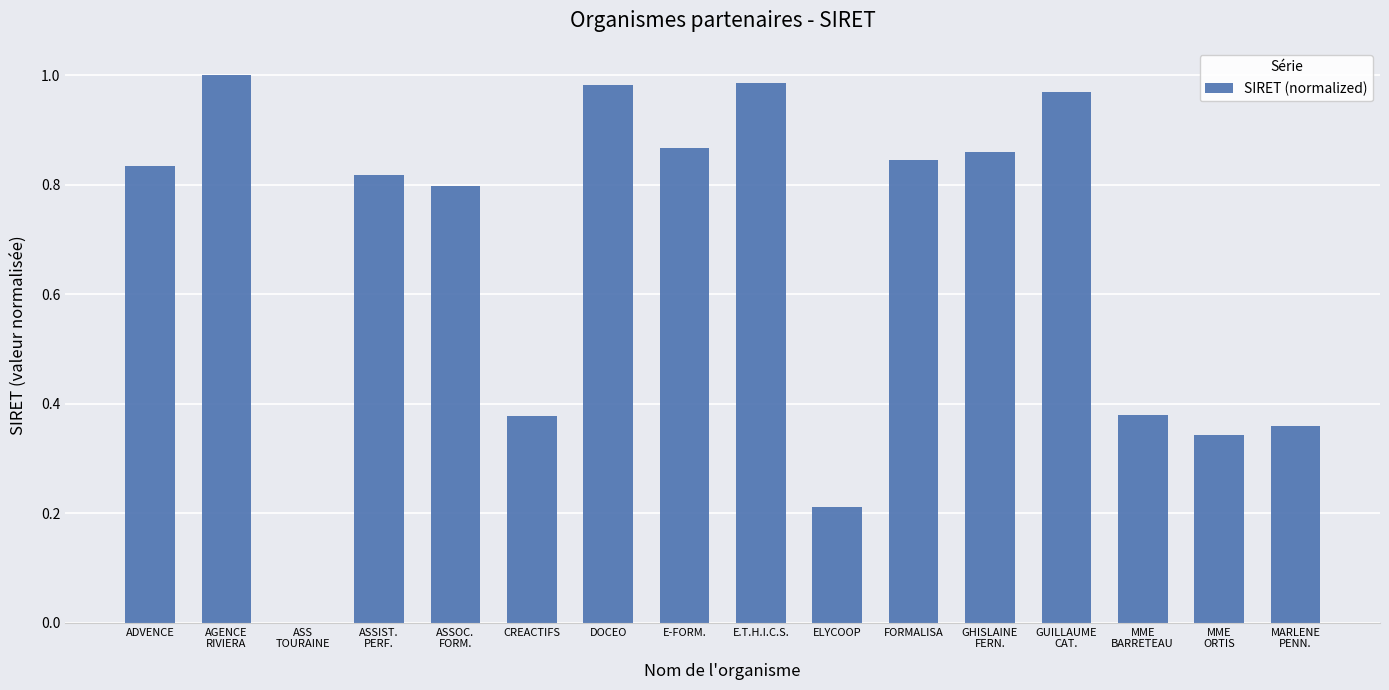

The chart shows a value of 1.5 at ADVENCE. True or false?

False